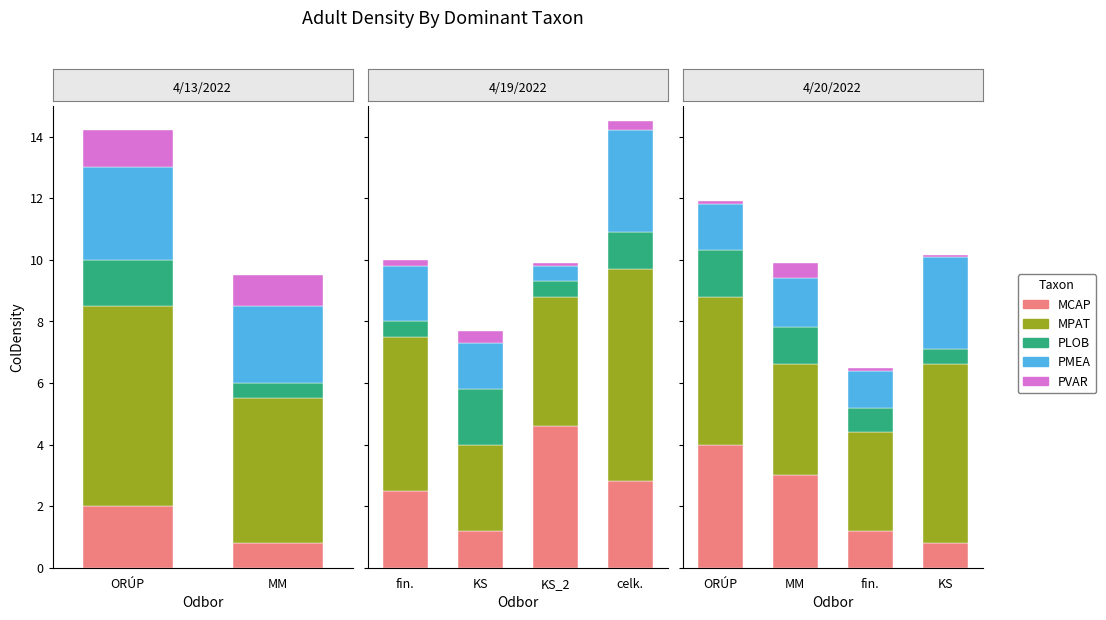

What is the value of the PMEA bar at the 4th from the left?

3.0